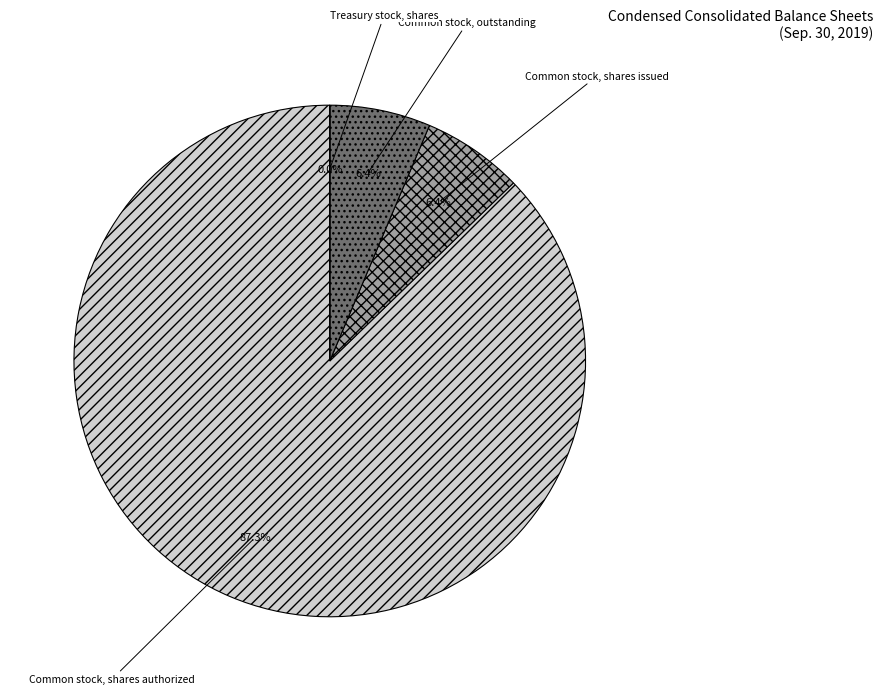

Combined, what portion of the pie is Common stock, shares issued and Common stock, shares authorized?

93.6%